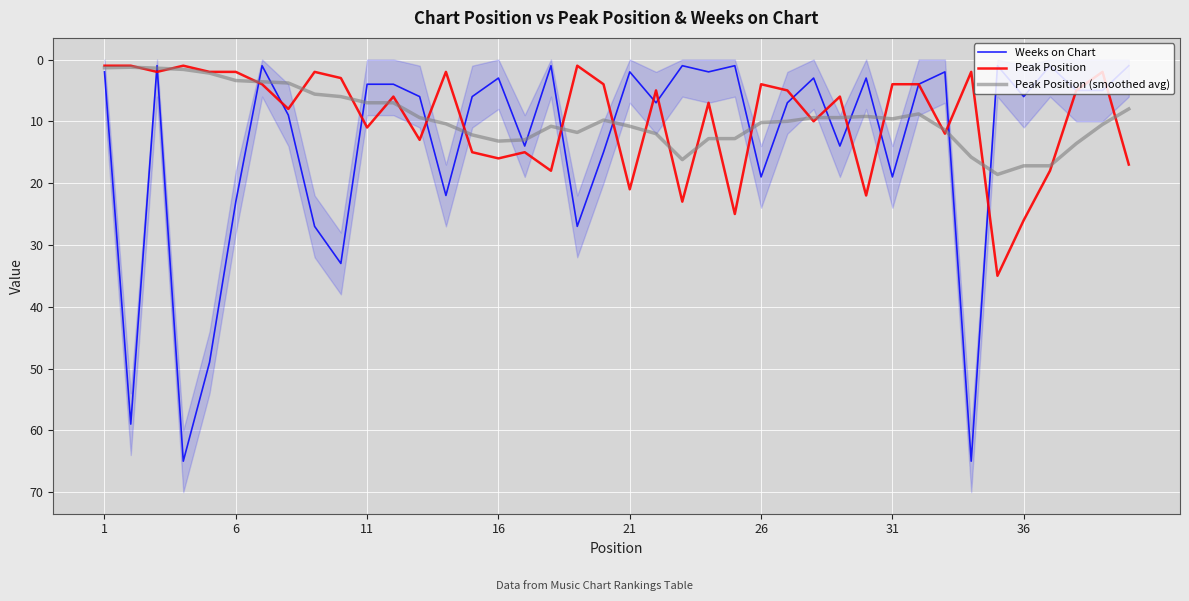

Read the Peak Position (smoothed avg) value at 21.

10.8